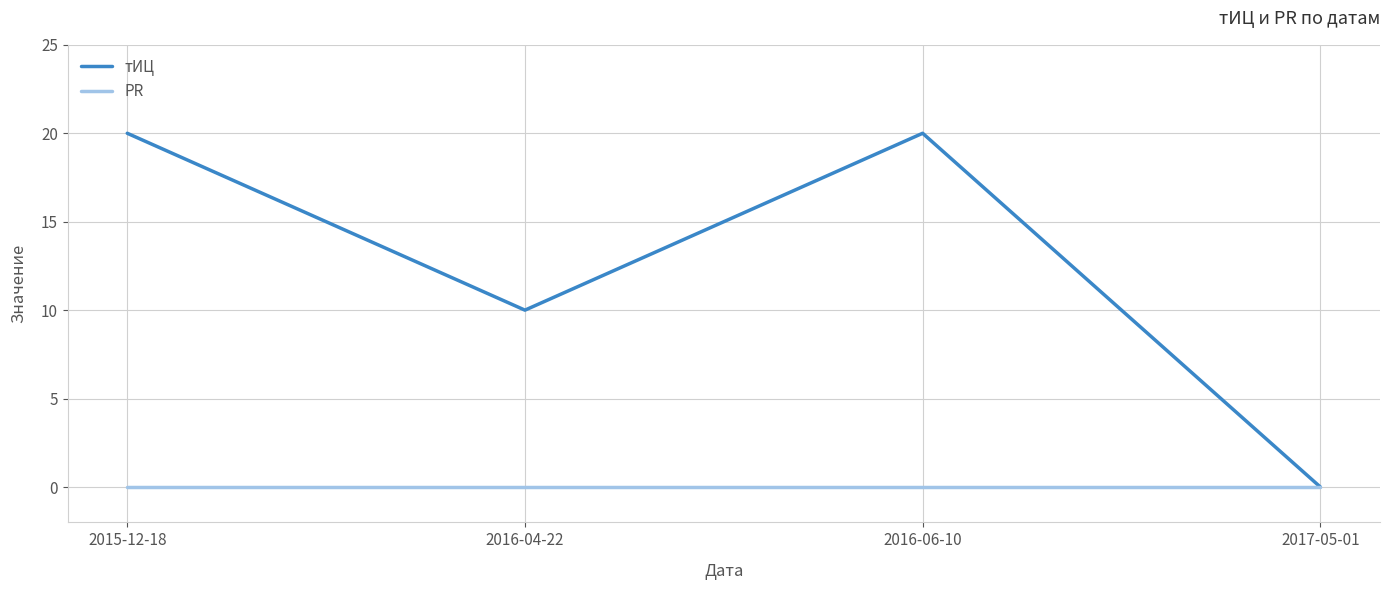

List the series in order of their peak value, highest first.

тИЦ, PR